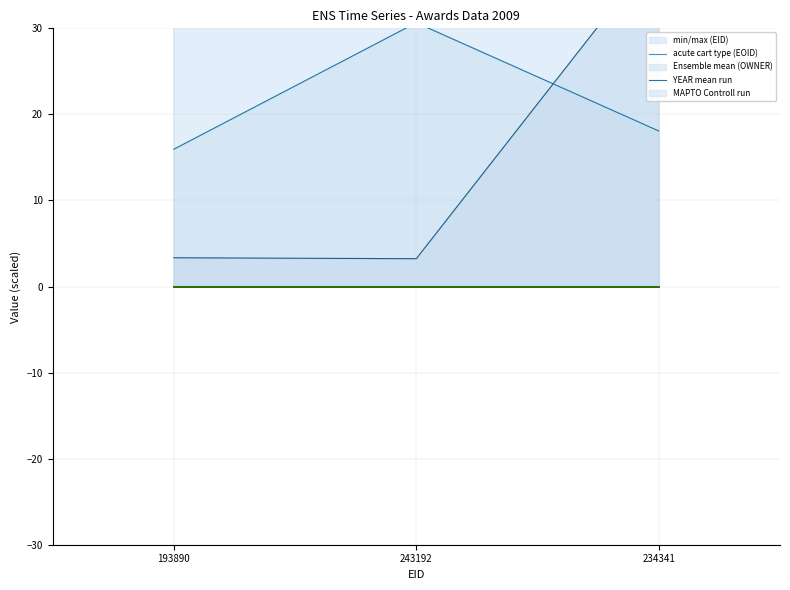

What is the label of the 2nd point from the right?

243192